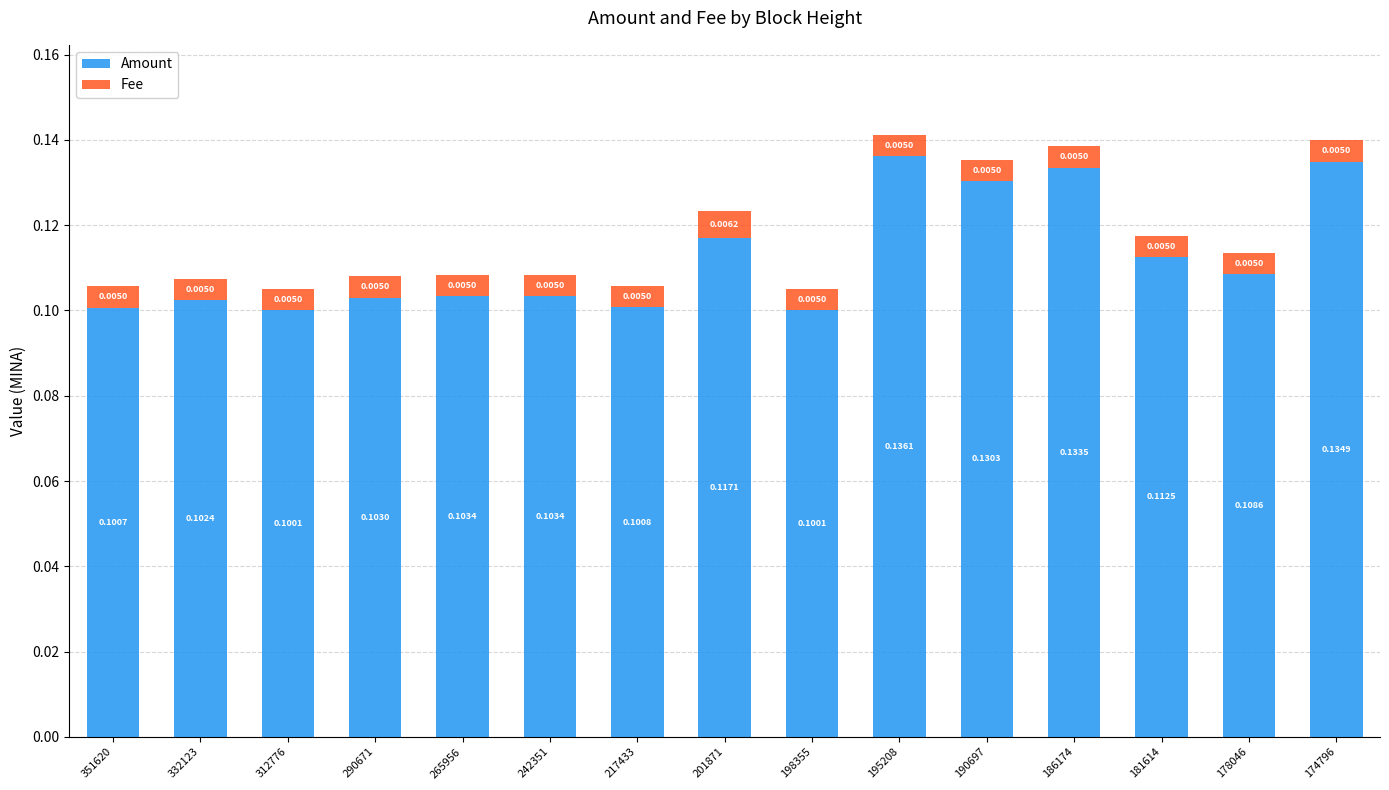

True or false: Amount has a value of 0.1 at 332123.

True